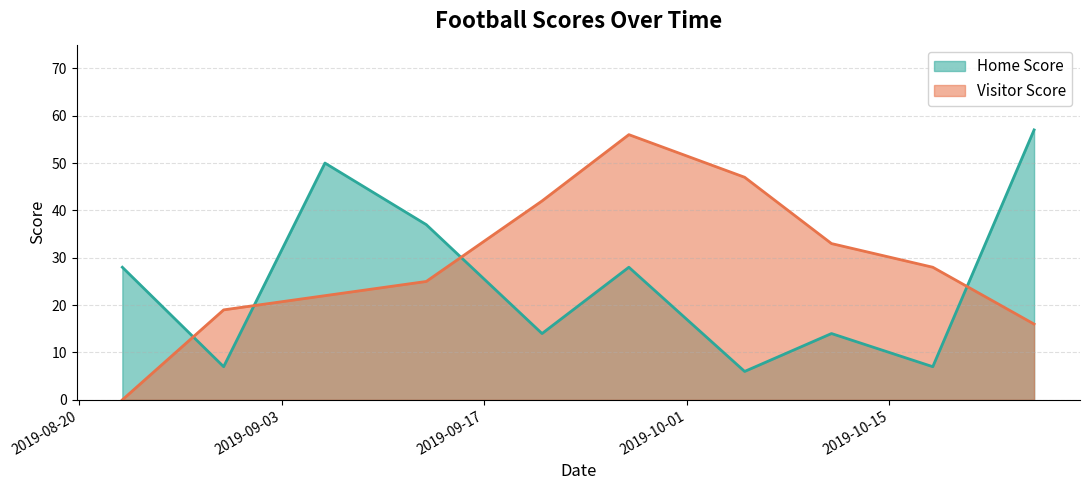

In Home Score, how many points are lower than both neighbors (excluding endpoints)?

4